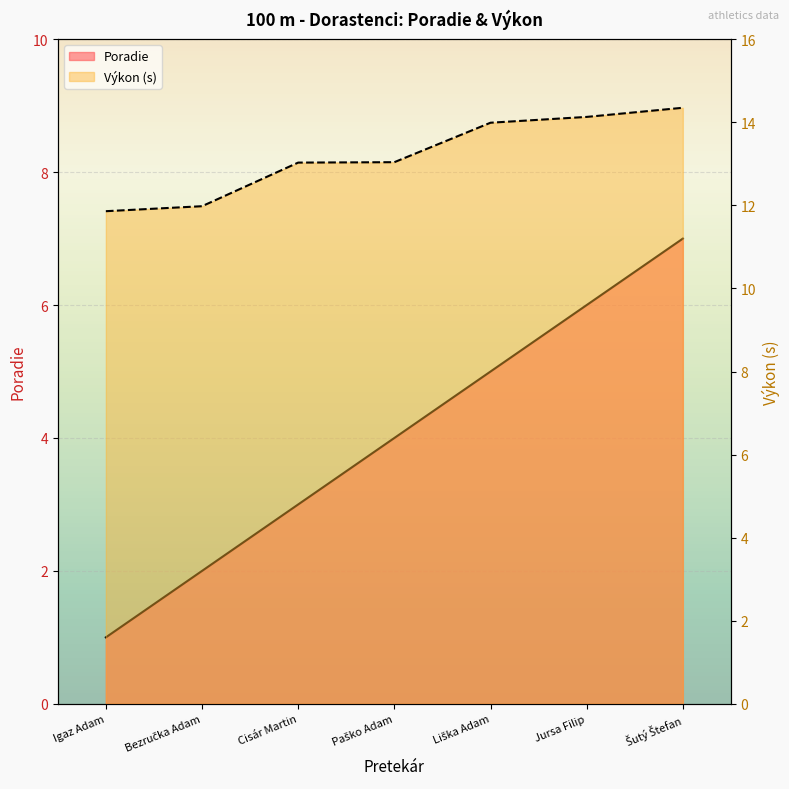

Is it true that Poradie equals 11.4 at Šutý Štefan?

False